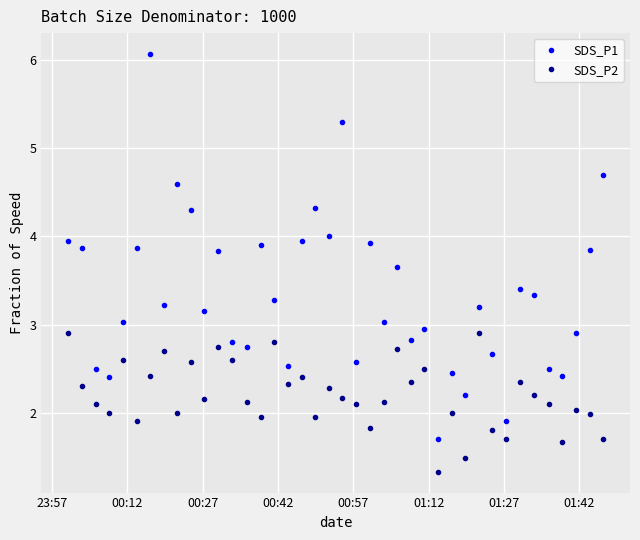

True or false: SDS_P1 and SDS_P2 cross at least once.

False